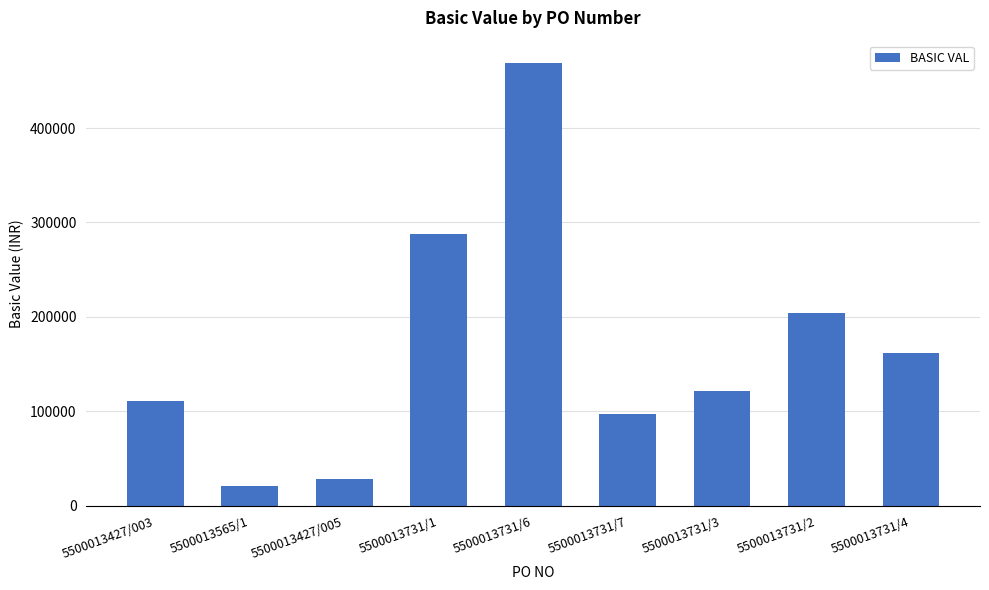

List the labels in order of value, largest first.

5500013731/6, 5500013731/1, 5500013731/2, 5500013731/4, 5500013731/3, 5500013427/003, 5500013731/7, 5500013427/005, 5500013565/1